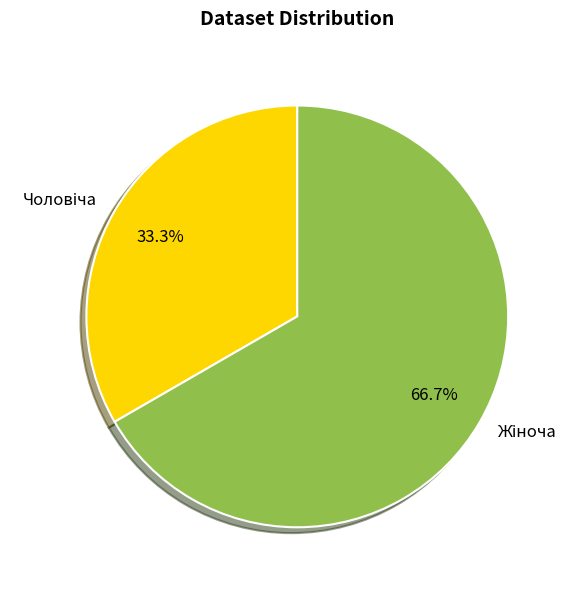

Is there a majority slice in this chart?

Yes